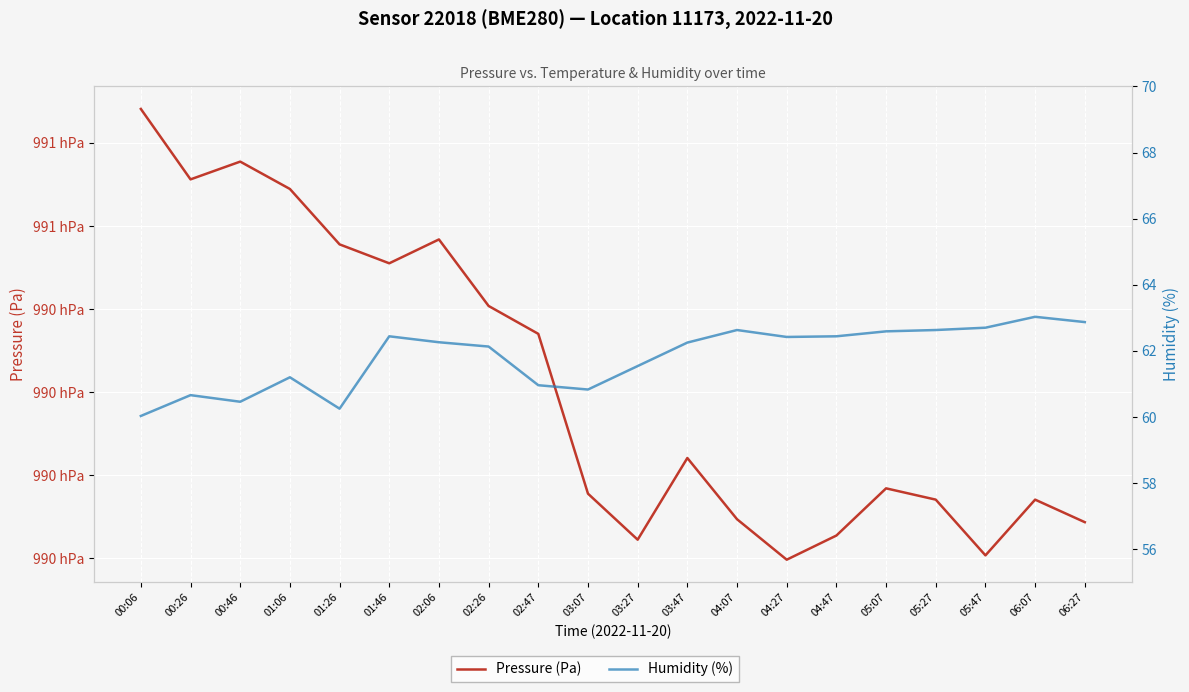

What is the total value across all series at 02:26?

99102.9